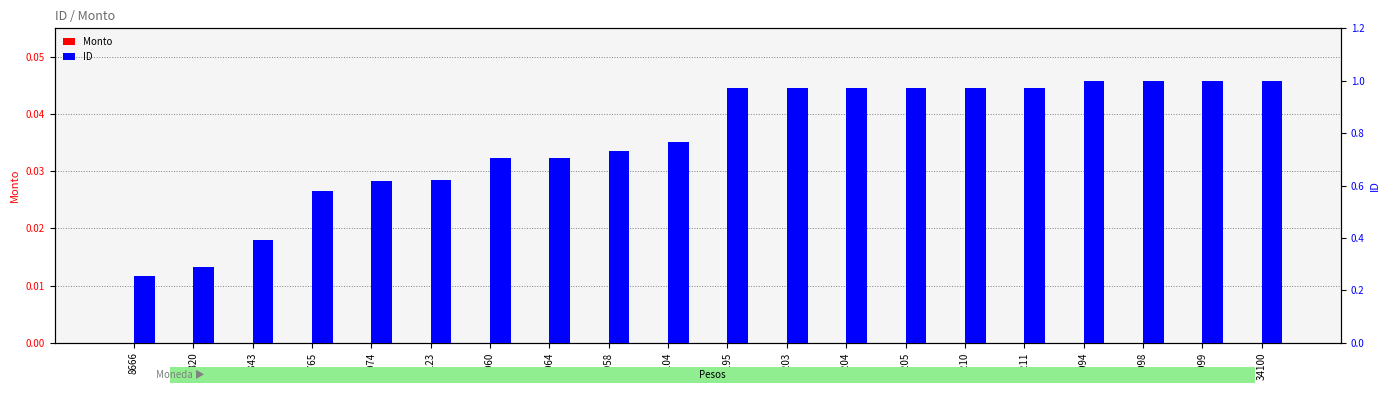

What is the total value across all series at 24060?

0.7